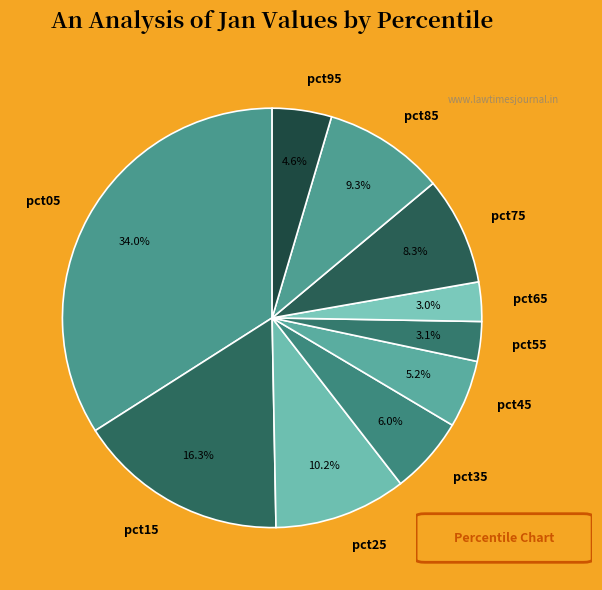

Is there any slice that represents more than half of the pie?

No